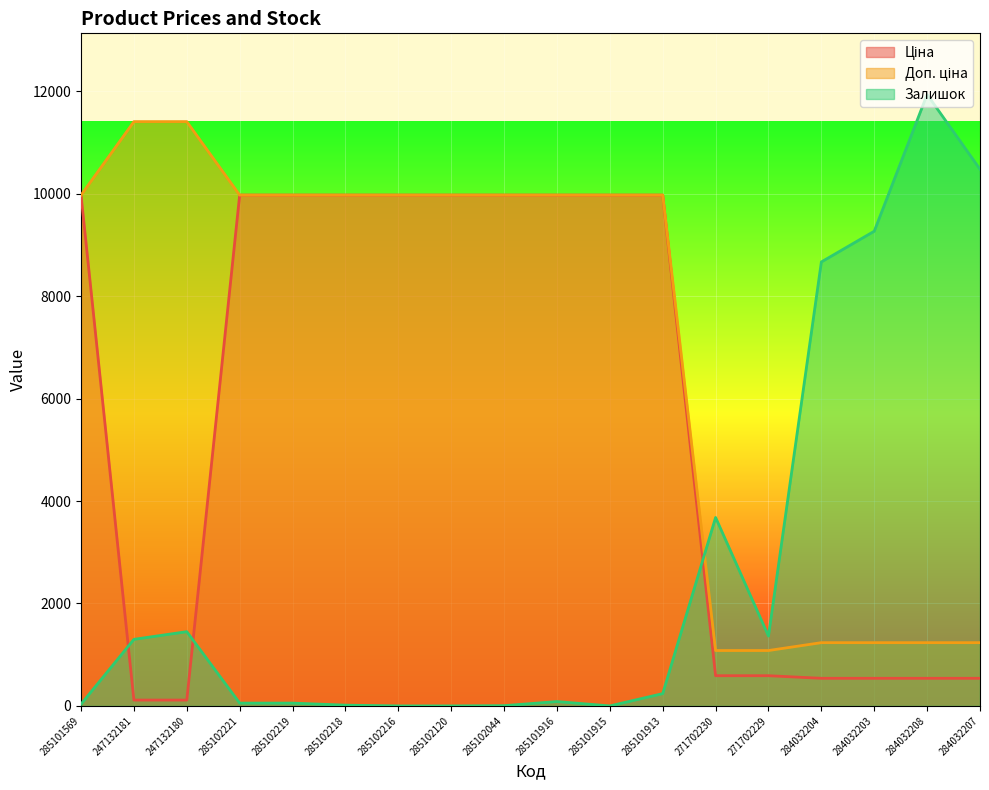

After their last crossing, which series has the higher values: Залишок or Ціна?

Залишок